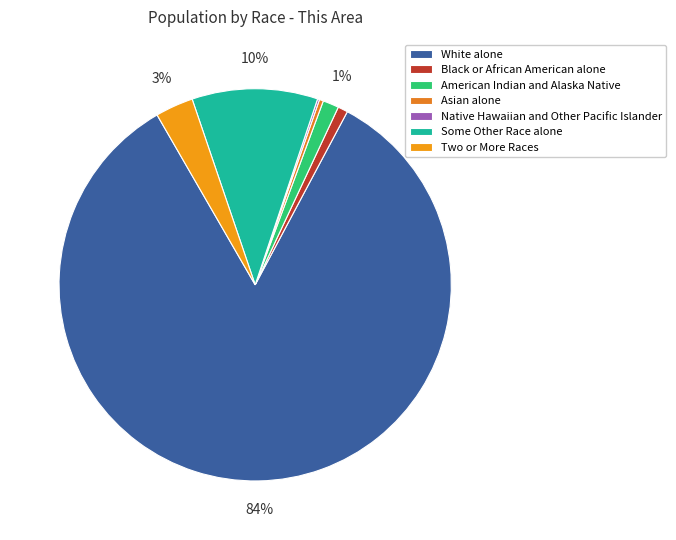

Between Native Hawaiian and Other Pacific Islander and Black or African American alone, which is larger?

Black or African American alone